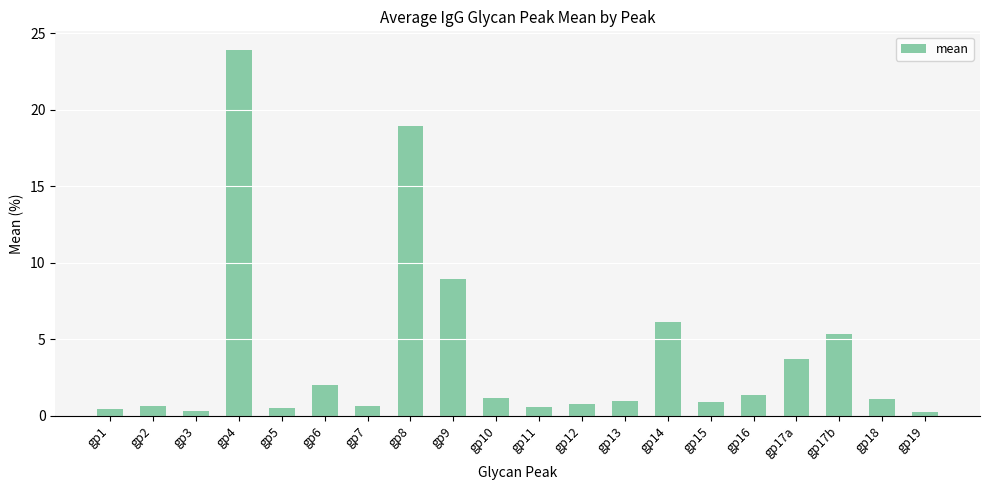

What is the label of the 13th bar from the right?

gp8